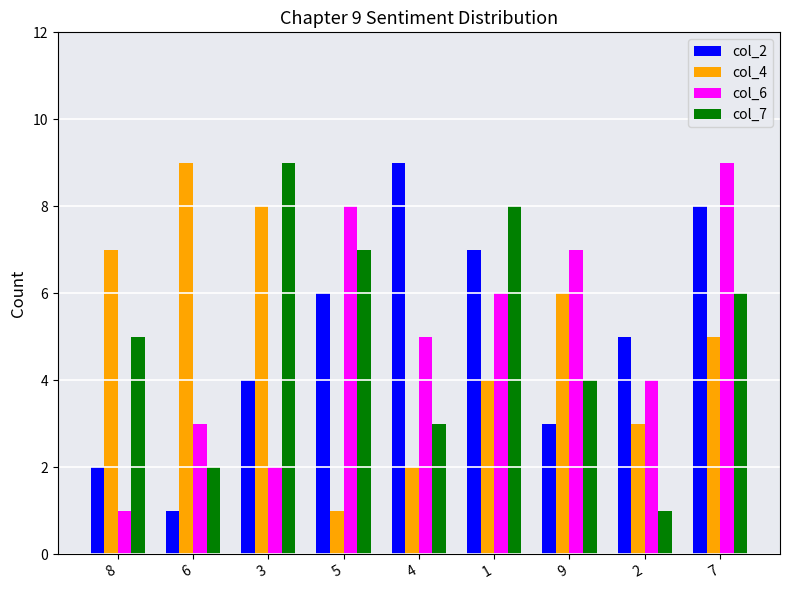

What is the average value of the col_7 series?

5